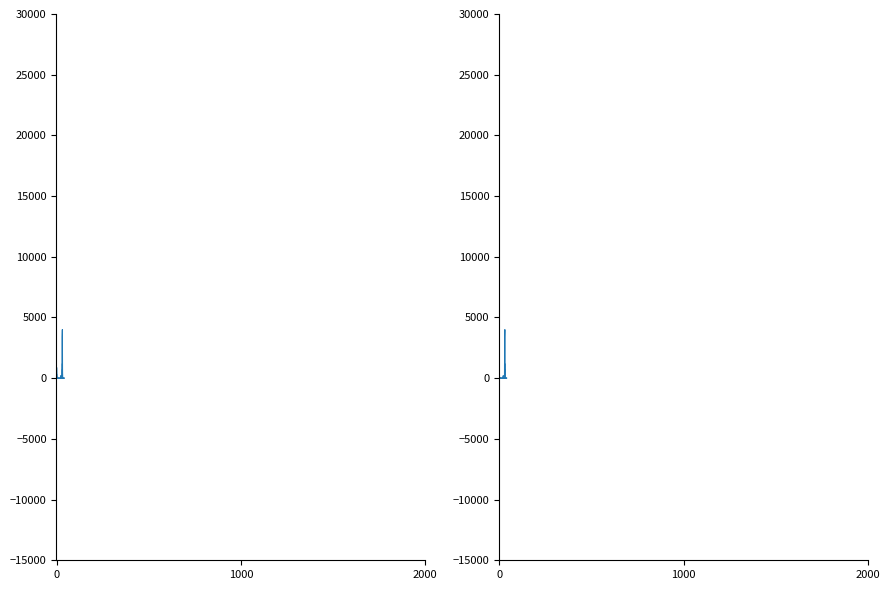

The value of TOTALV at 37 is 3. True or false?

False